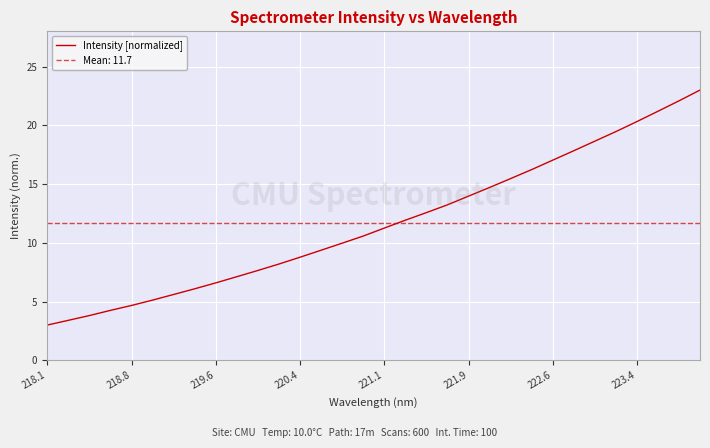

The value at 11 is 4.0. True or false?

False